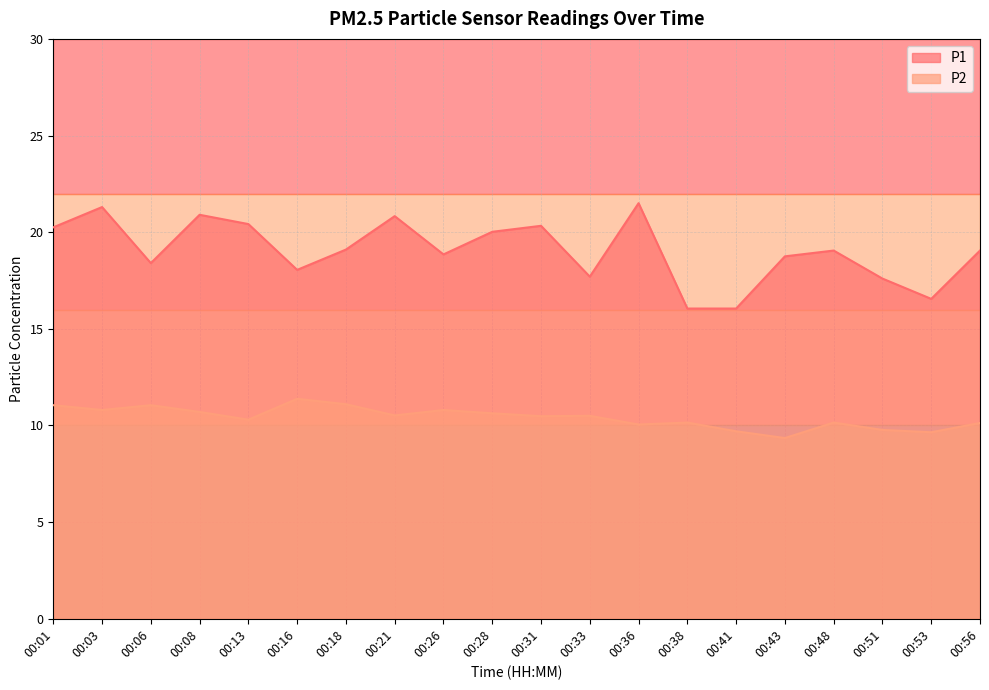

What is the value of the P1 point at the 18th from the left?

17.6